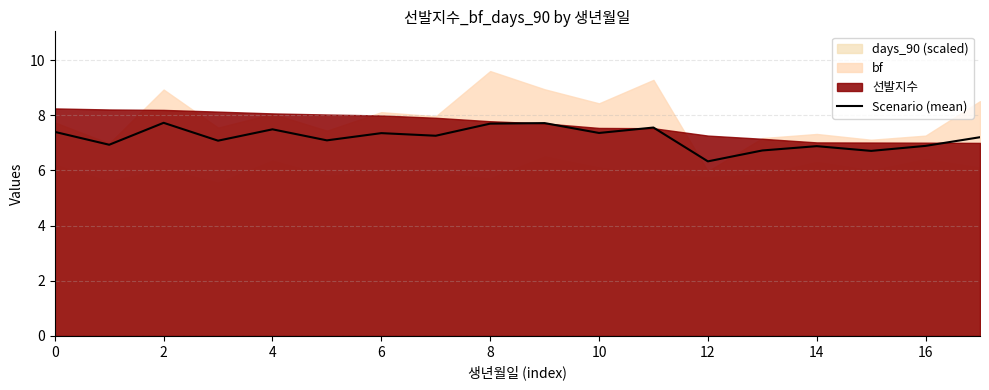

Reading left to right, transcribe all the data shown in this chart.

7.4	6.9	7.7	7.1	7.5	7.1	7.4	7.3	7.7	7.7	7.4	7.6	6.3	6.7	6.9	6.7	6.9	7.2